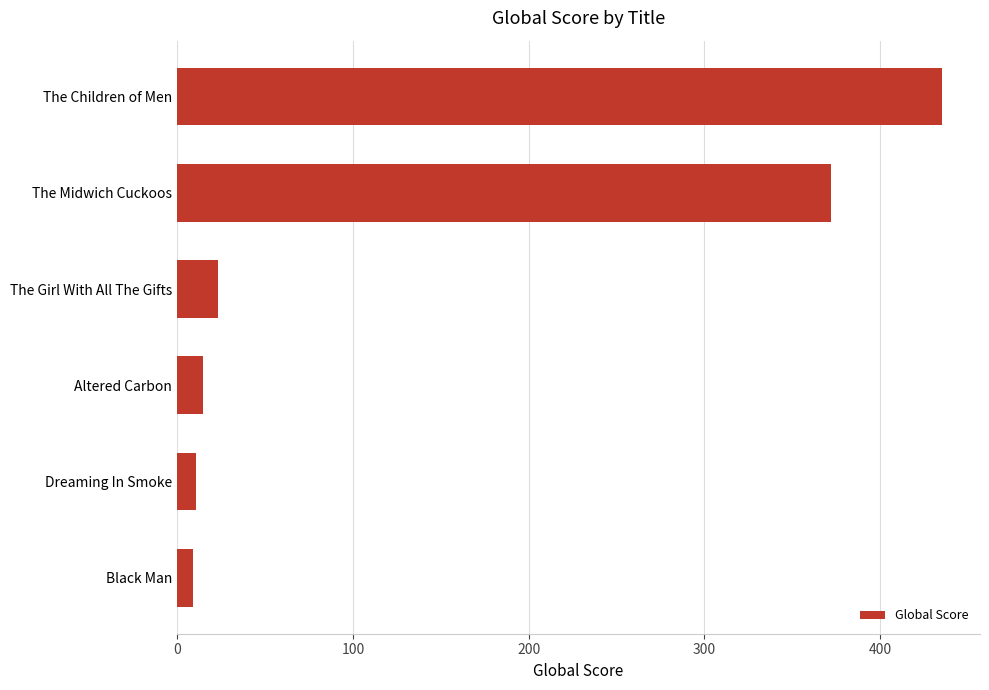

What is the minimum value shown in the chart?

9